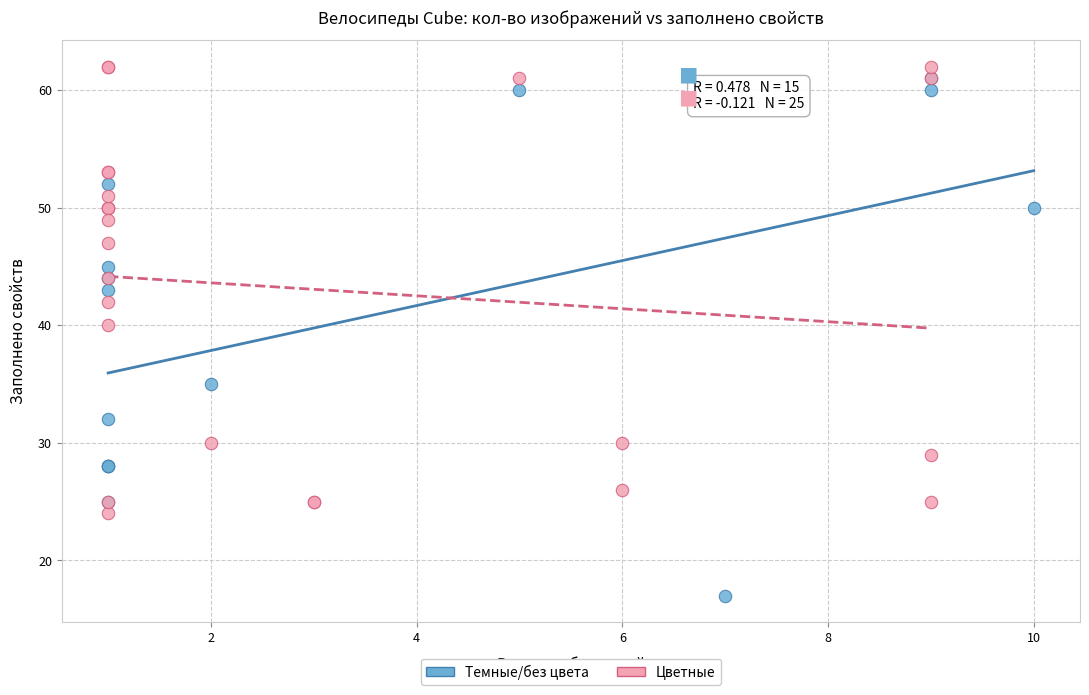

Which series contains the lowest Y value?

Темные/без цвета